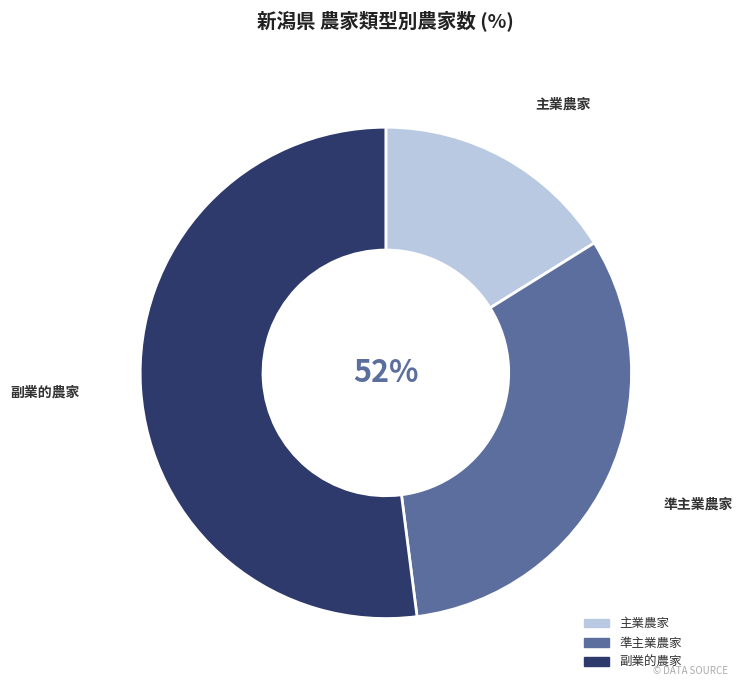

The 主業農家 slice represents 21% of the pie. True or false?

False